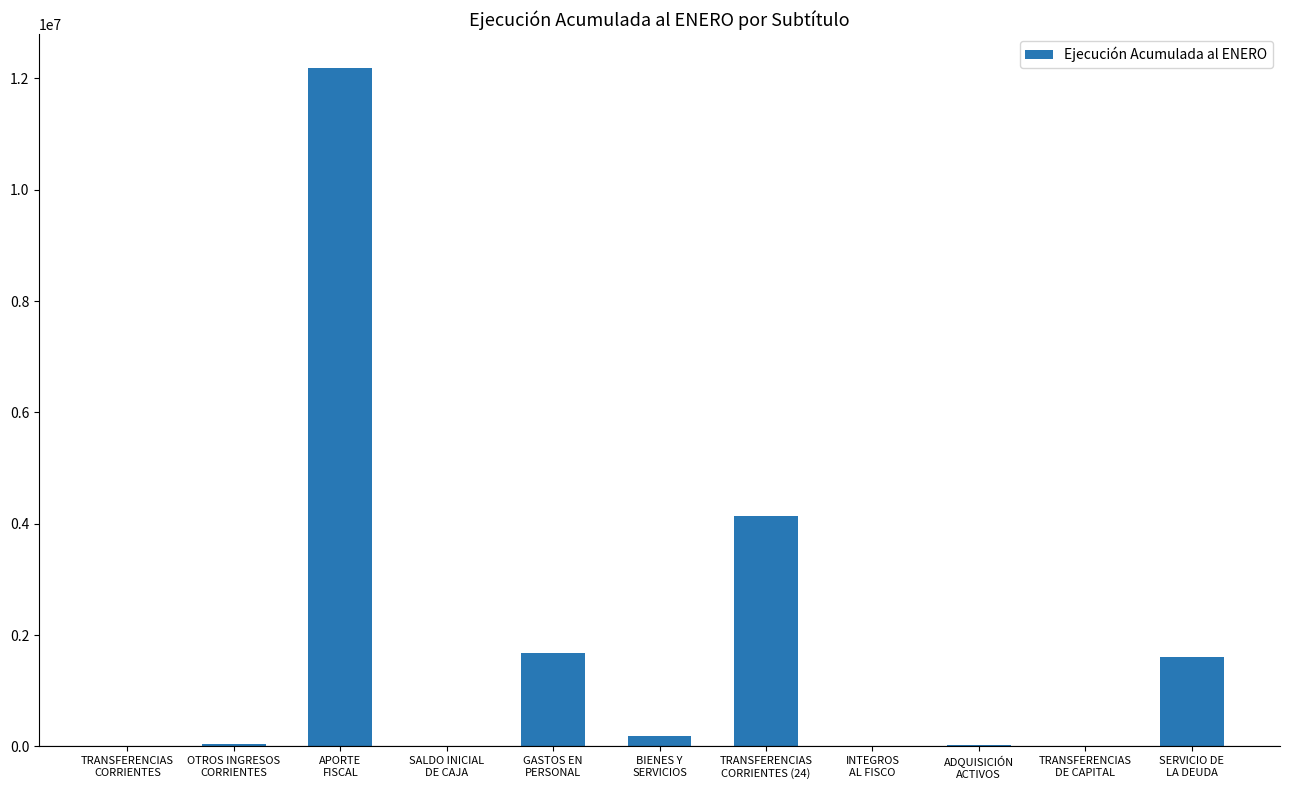

What is the greatest value displayed?

12183951